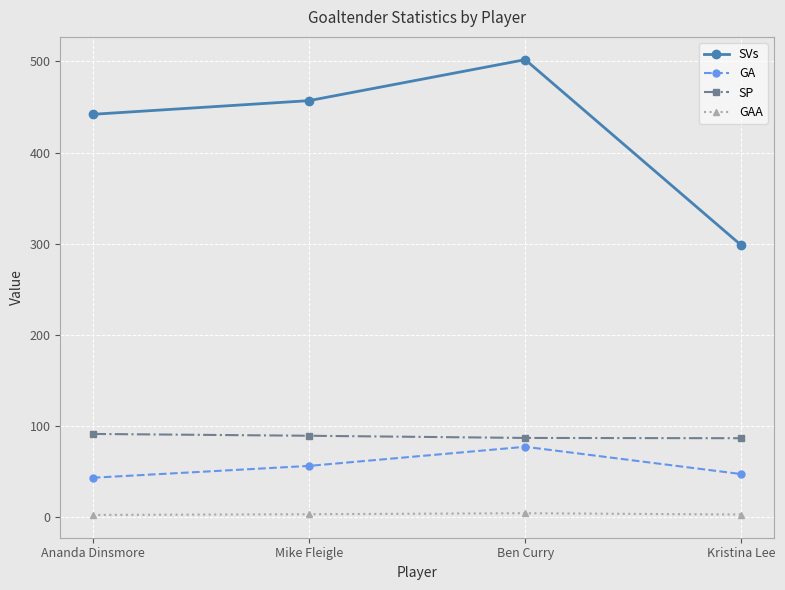

Rank the series by their maximum value, from highest to lowest.

SVs, SP, GA, GAA